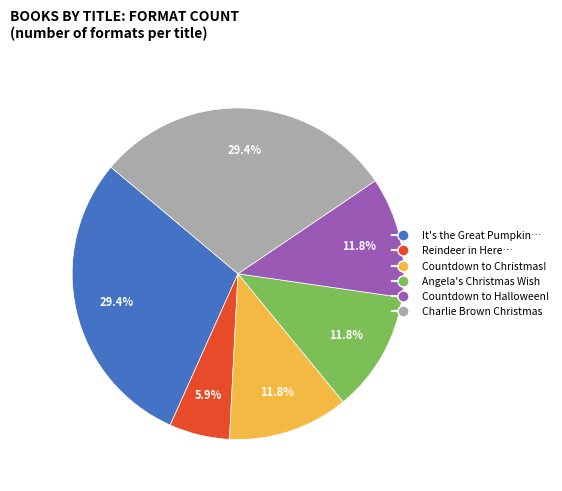

Is there any slice that represents more than half of the pie?

No